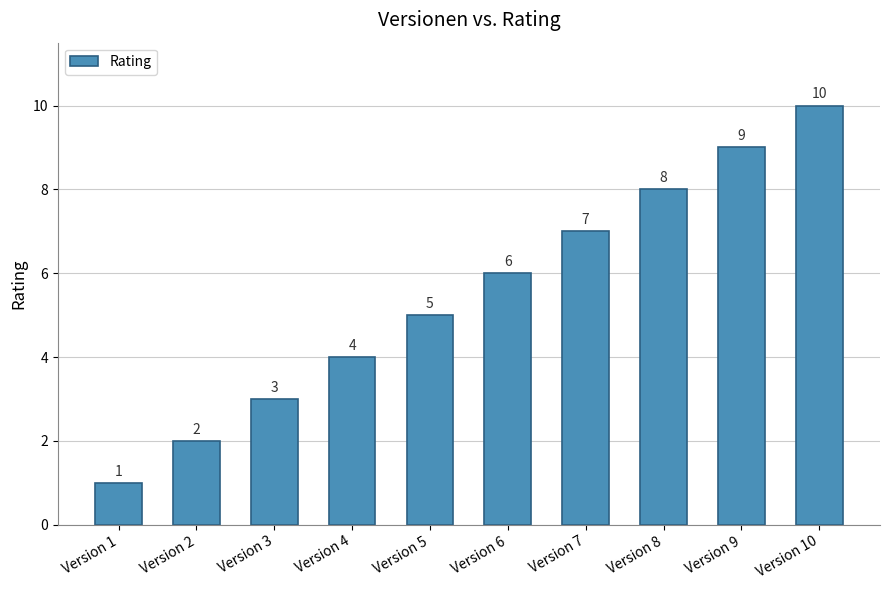

Rank the categories by value from highest to lowest.

Version 10, Version 9, Version 8, Version 7, Version 6, Version 5, Version 4, Version 3, Version 2, Version 1